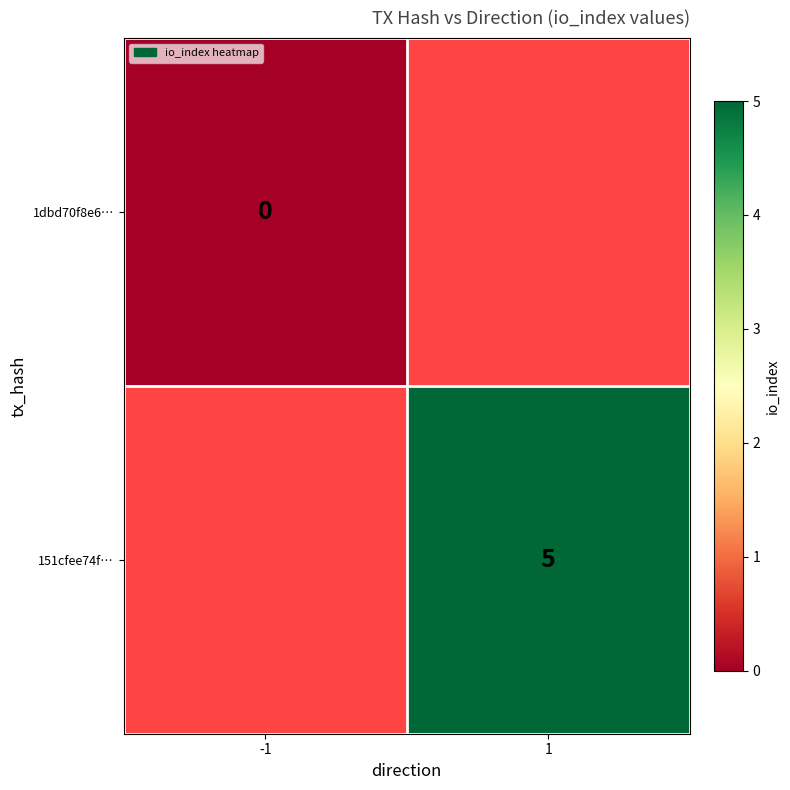

The value of 151cfee74f… at 1 is 2. True or false?

False